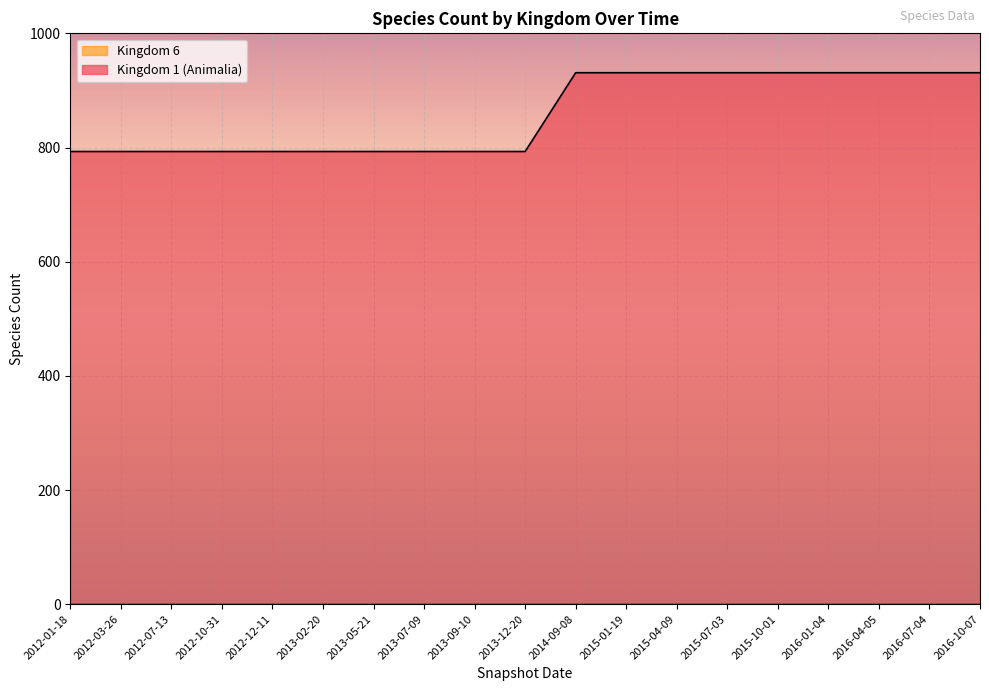

Does the chart display data point markers on the line(s)?

No